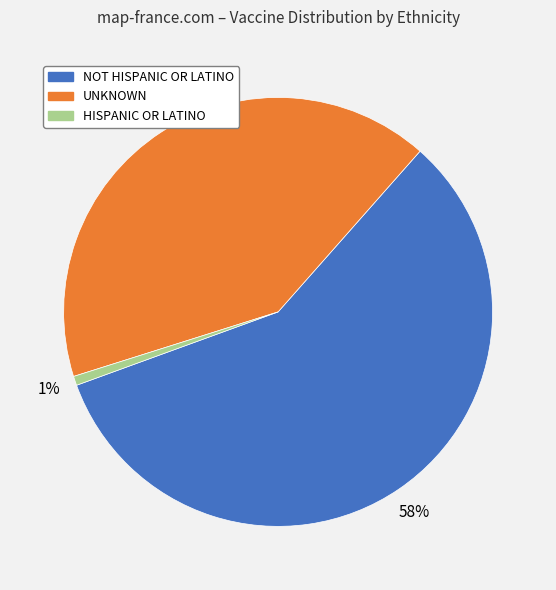

Which category accounts for the majority?

NOT HISPANIC OR LATINO